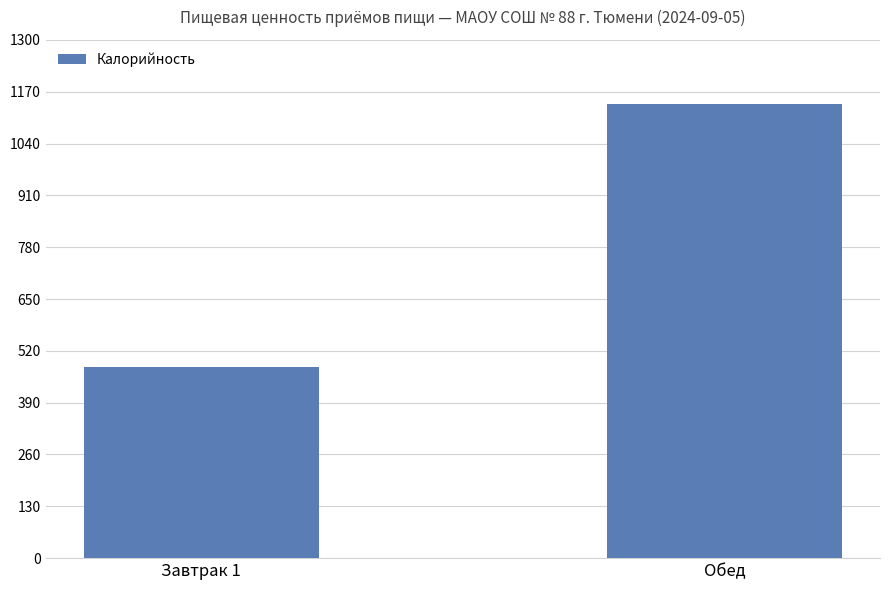

How many distinct data groups are displayed?

1